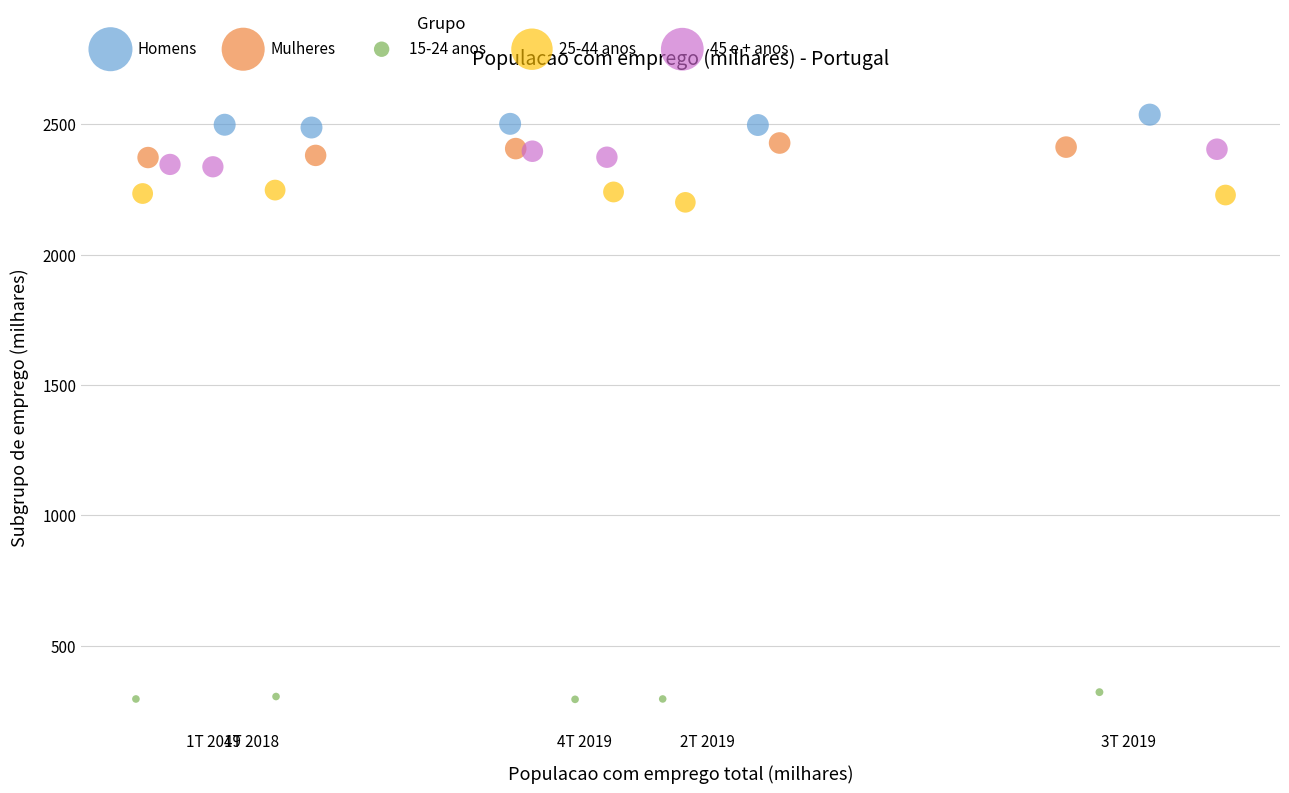

Which series reaches the maximum Y coordinate?

Homens